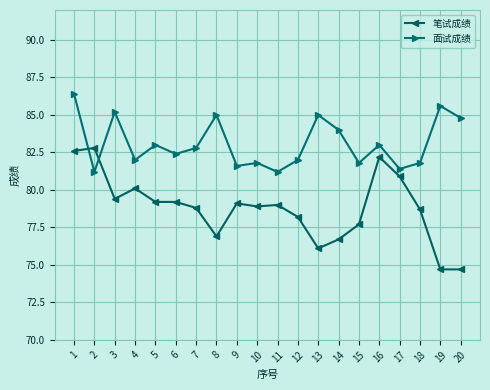

The value of 面试成绩 at 3 is 136.5. True or false?

False